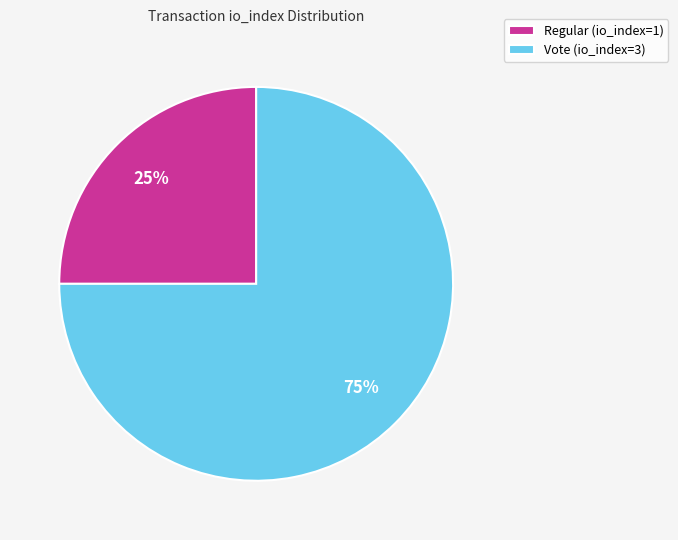

Do Vote (io_index=3) and Regular (io_index=1) together represent more than half of the pie?

Yes